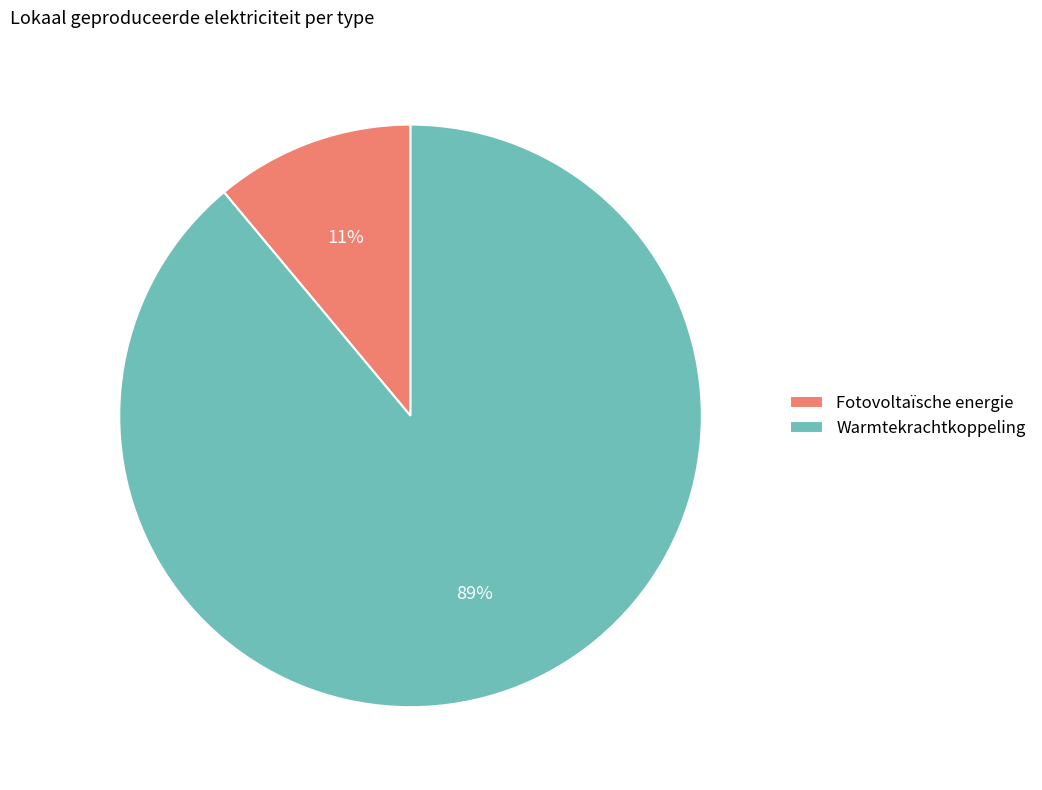

How many slices are in this pie chart?

2